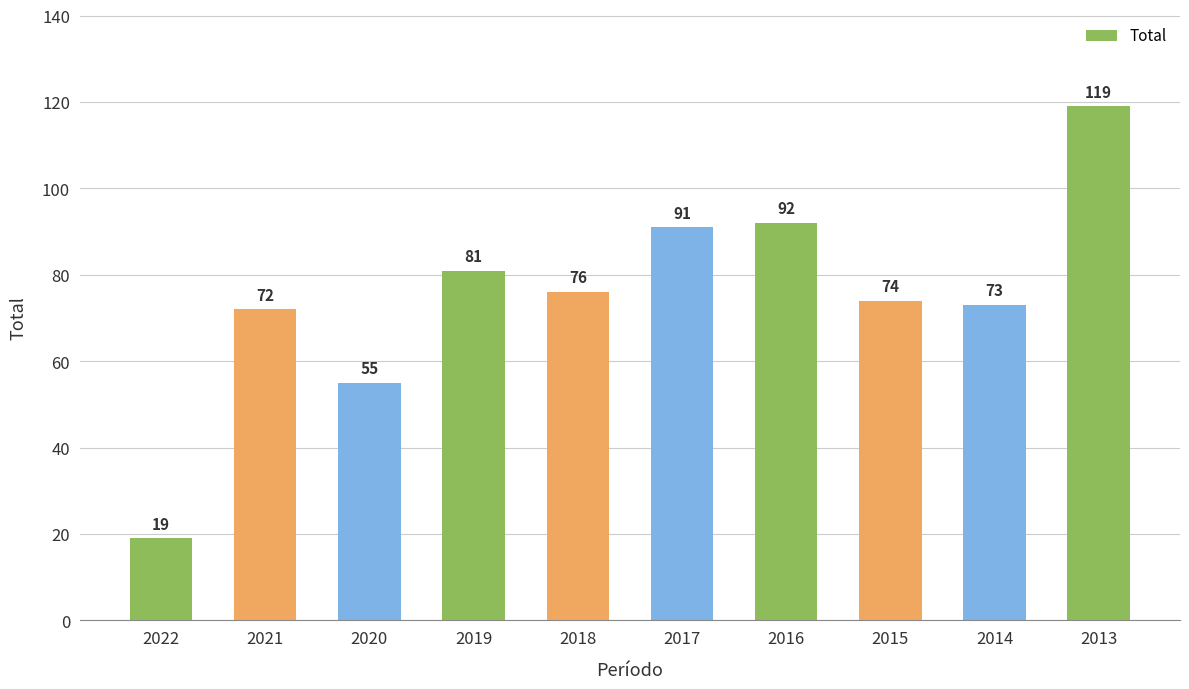

Between 2017 and 2016, which is larger?

2016